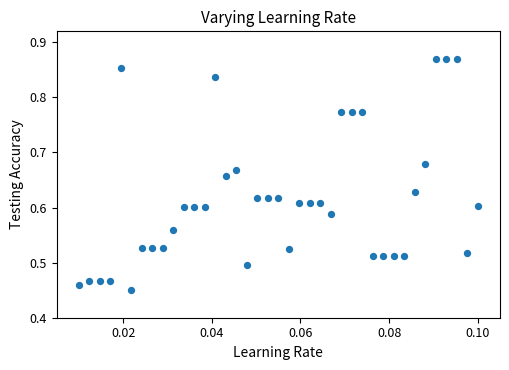

What is the range of Y values (max minus min)?

0.4